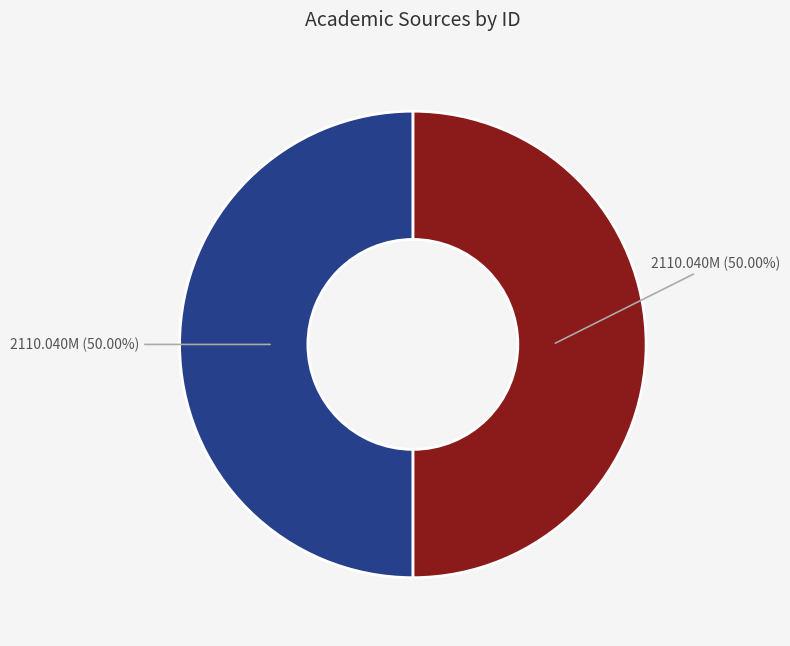

What is the largest slice in the pie chart?

International No-Dig 2015 Istanbul